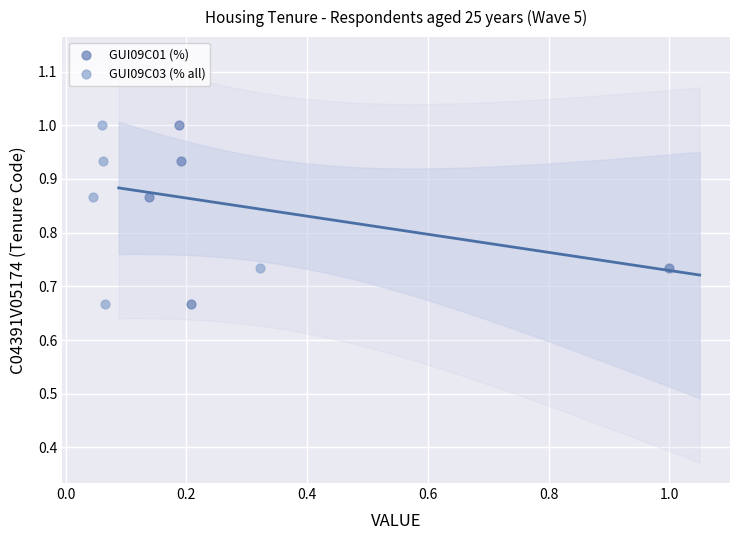

What are all the series names shown in the legend?

GUI09C01 (%), GUI09C03 (% all)